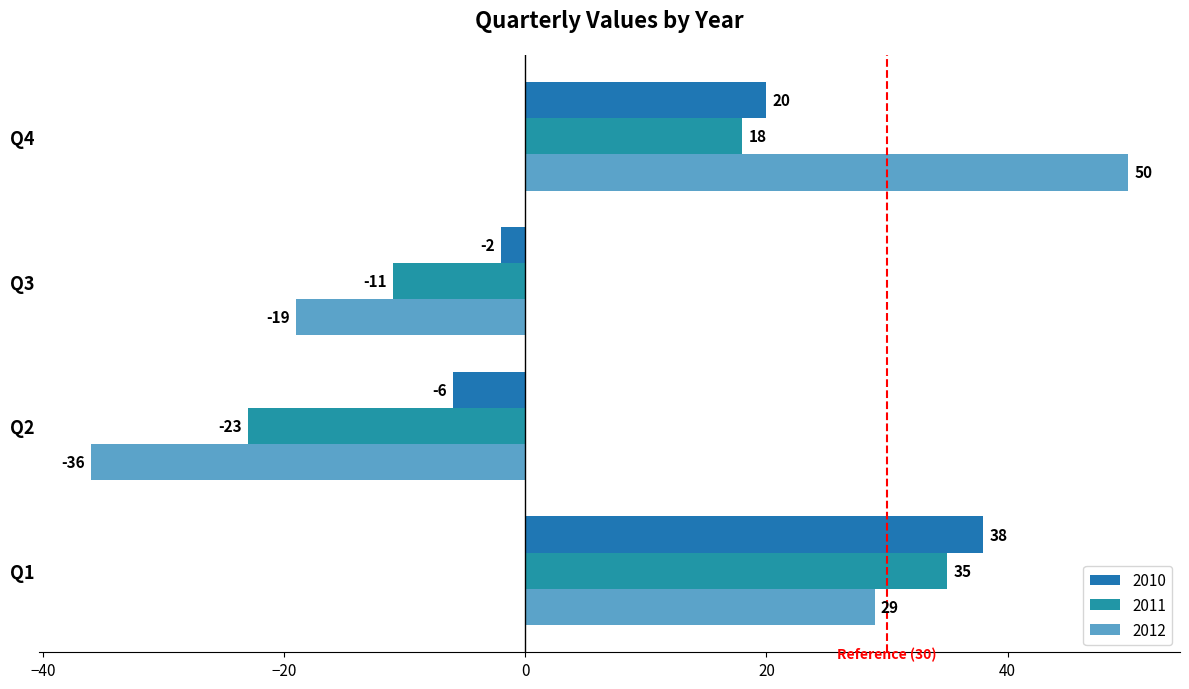

Which category has the lowest value across all series?

Q2